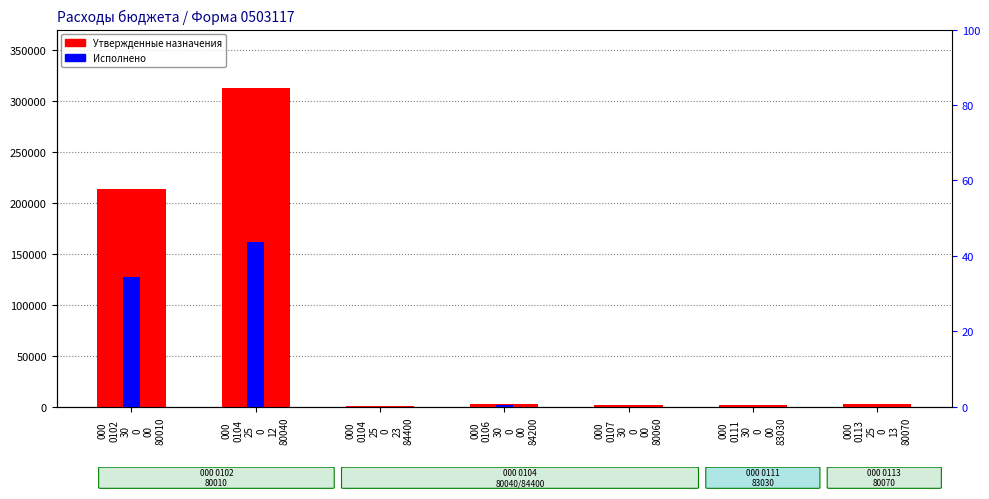

How many bars are there in total?

14